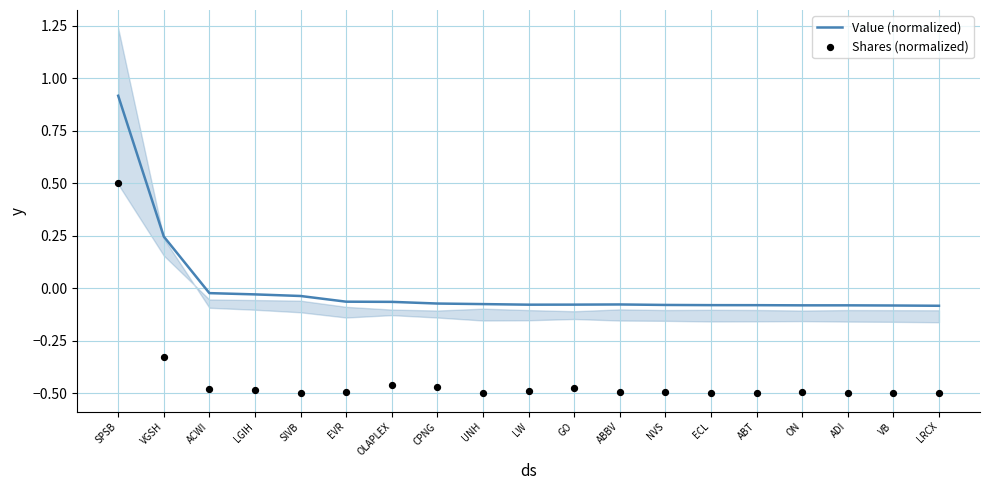

What are all the series names shown in the legend?

Value (normalized), Shares (normalized)